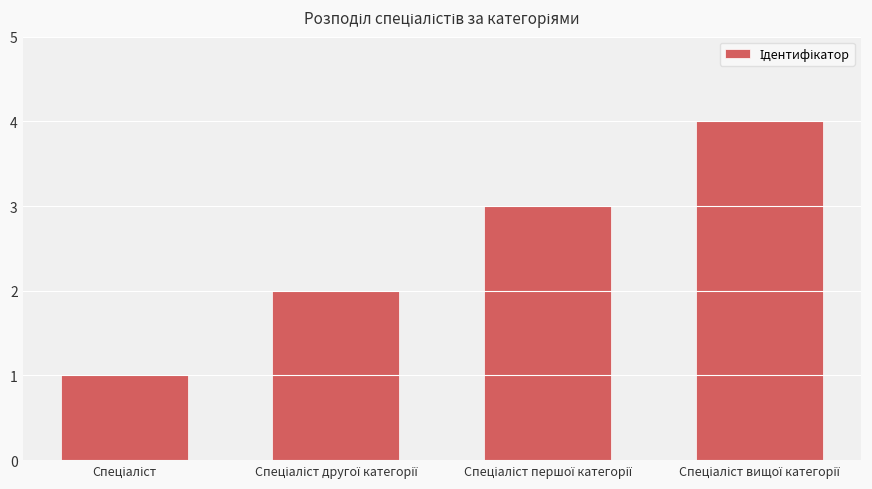

What is the sum of all values?

10